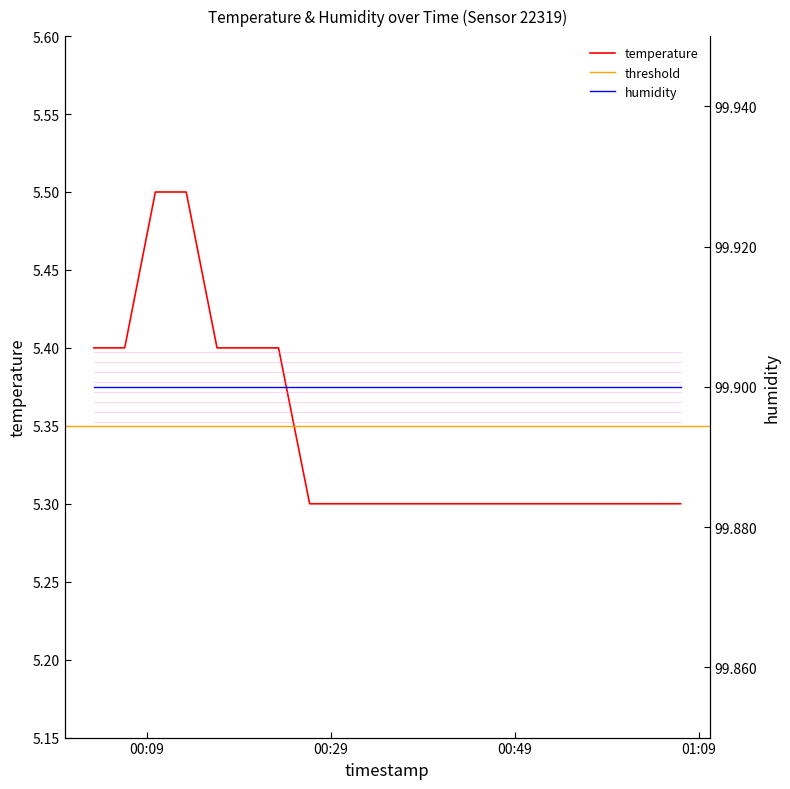

Count the number of categories in the chart.

20